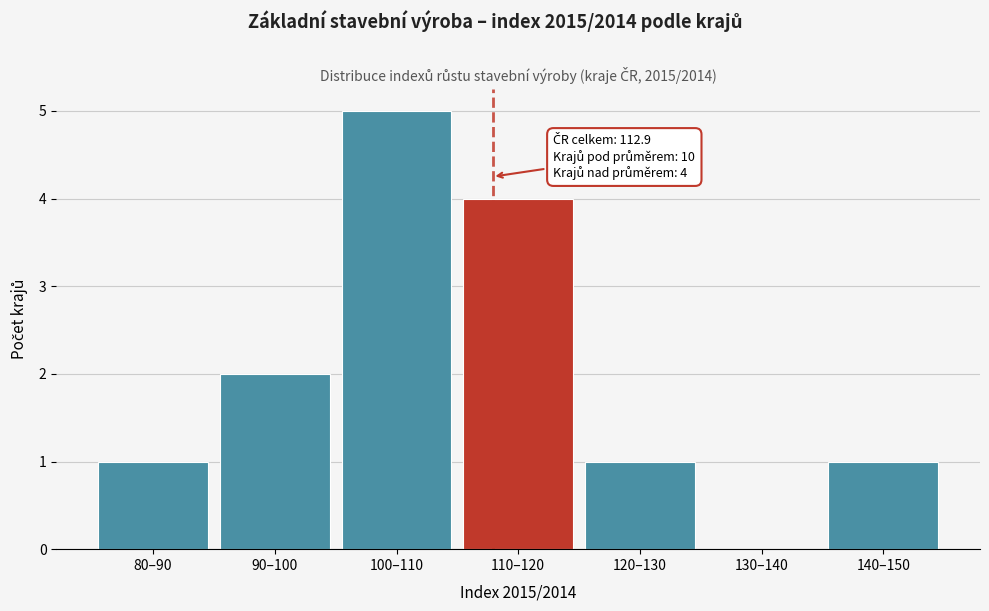

Reading left to right, list all the values displayed in this chart.

80–90=1	90–100=2	100–110=5	110–120=4	120–130=1	130–140=0	140–150=1